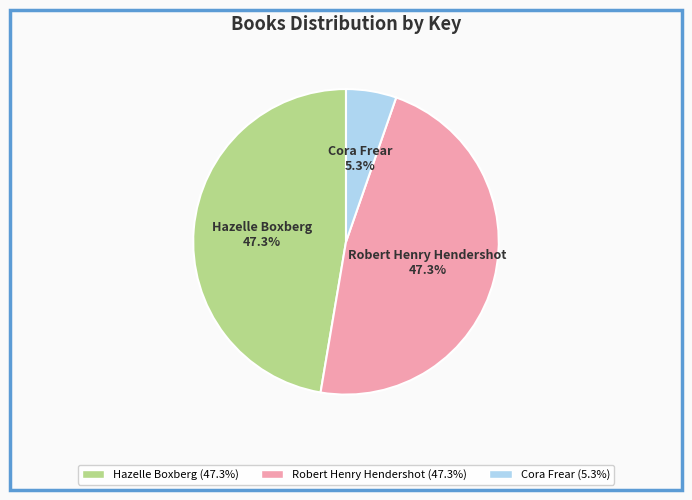

Is it true that Cora Frear is 5% of the pie?

True